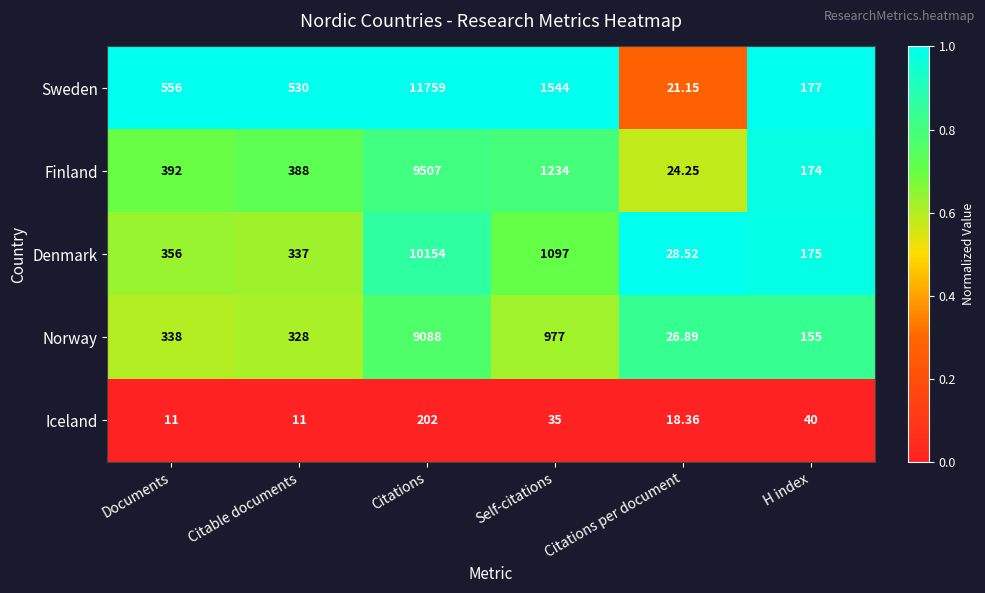

Which series changed the most between Citable documents and H index?

Sweden